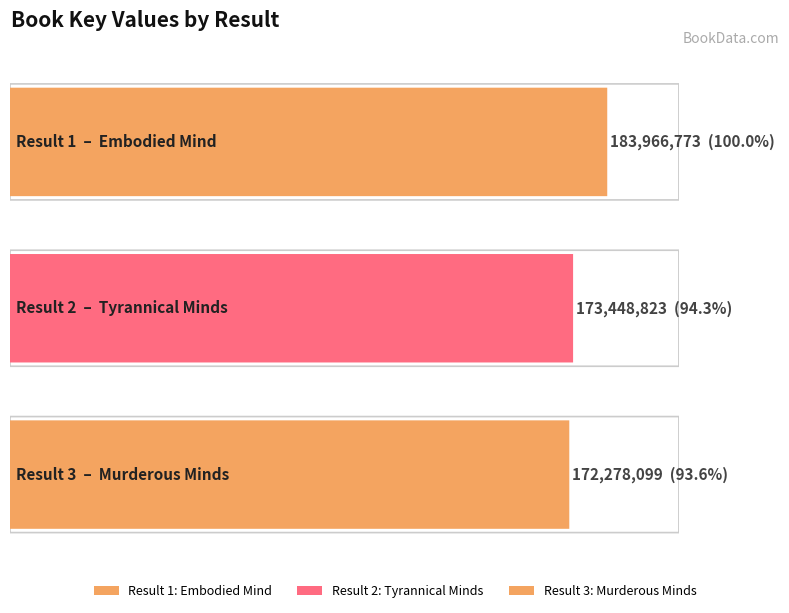

List the labels in order of value, largest first.

1, 2, 3